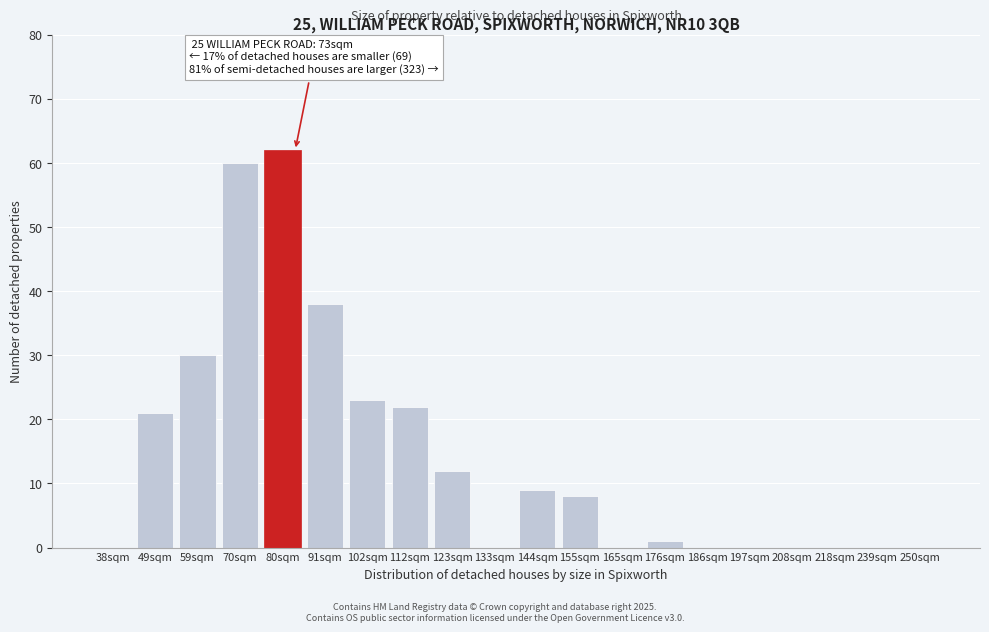

Reading right to left, extract all data points from this chart.

250sqm=0	239sqm=0	218sqm=0	208sqm=0	197sqm=0	186sqm=0	176sqm=1	165sqm=0	155sqm=8	144sqm=9	133sqm=0	123sqm=12	112sqm=22	102sqm=23	91sqm=38	80sqm=62	70sqm=60	59sqm=30	49sqm=21	38sqm=0